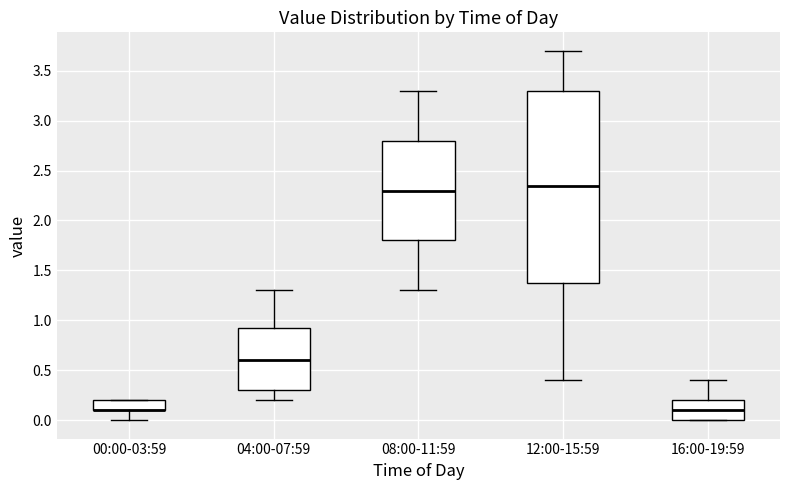

Reading left to right, read every box against the y-axis: the position of its median line, the range the box covers, and the ends of its whiskers. The values are not printed on the chart, so give them approximately, as read against the axis.

00:00-03:59: median 0.10 (drawn on the box's lower edge), box 0.10 to 0.20, whiskers 0.00 to 0.20
04:00-07:59: median 0.60, box 0.30 to 0.95, whiskers 0.20 to 1.30
08:00-11:59: median 2.30, box 1.80 to 2.80, whiskers 1.30 to 3.30
12:00-15:59: median 2.35, box 1.40 to 3.30, whiskers 0.40 to 3.70
16:00-19:59: median 0.10, box 0.00 to 0.20, whiskers 0.00 to 0.40